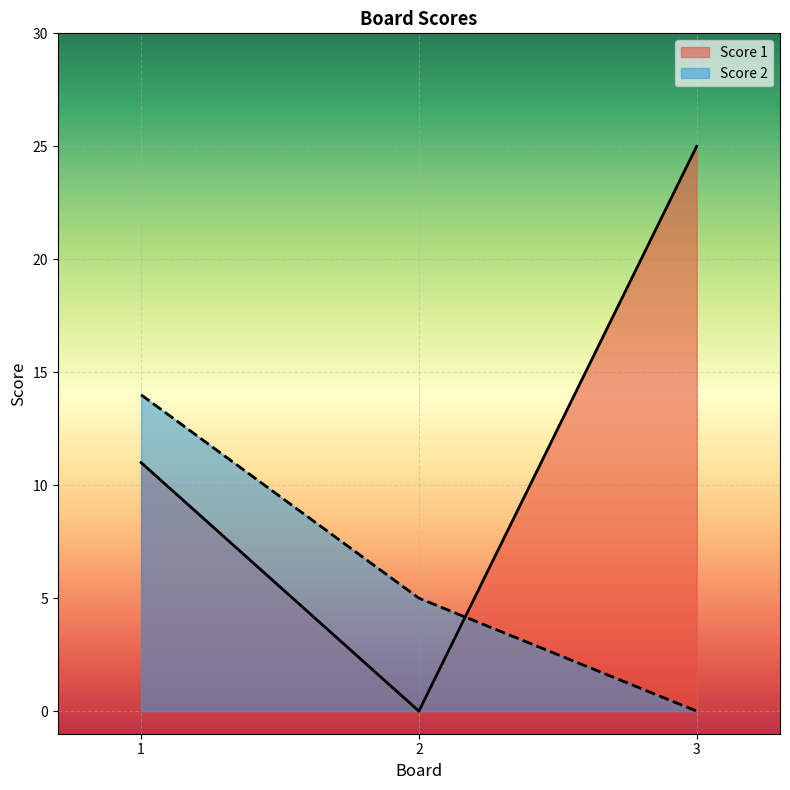

List the labels in order of Score 2 value, smallest first.

3, 2, 1